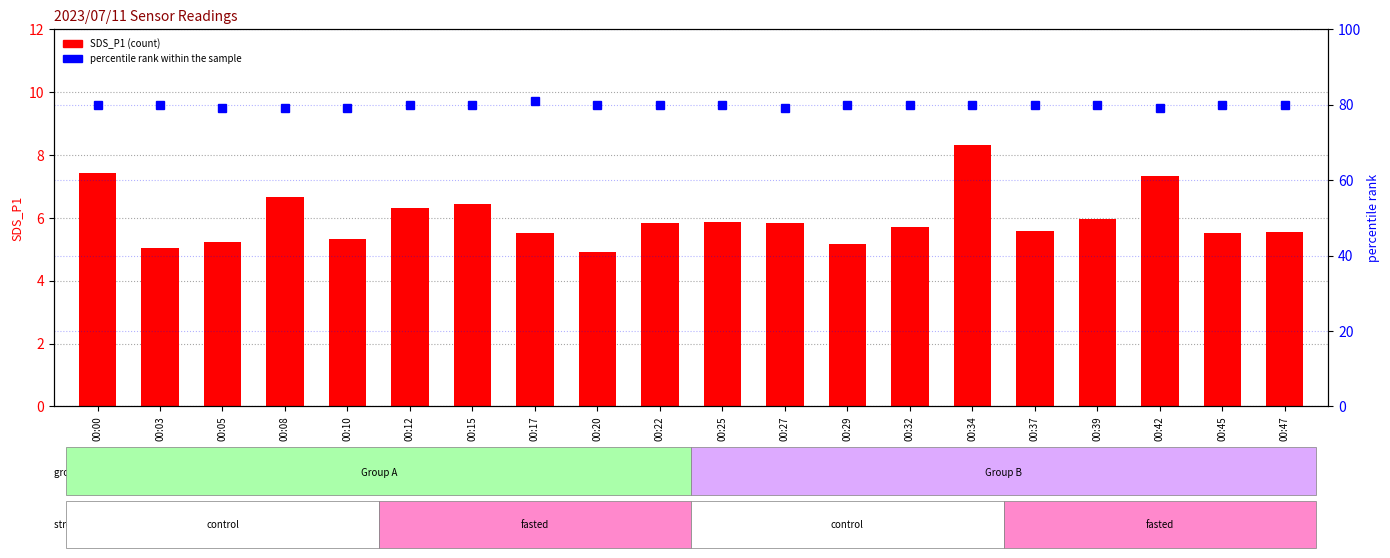

Reading left to right, list all the values displayed in this chart.

SDS_P1: 7.4	5.0	5.2	6.7	5.3	6.3	6.5	5.5	4.9	5.8	5.9	5.8	5.2	5.7	8.3	5.6	6.0	7.3	5.5	5.5
percentile rank within the sample: 80.0	80.0	79.0	79.0	79.0	80.0	80.0	81.0	80.0	80.0	80.0	79.0	80.0	80.0	80.0	80.0	80.0	79.0	80.0	80.0